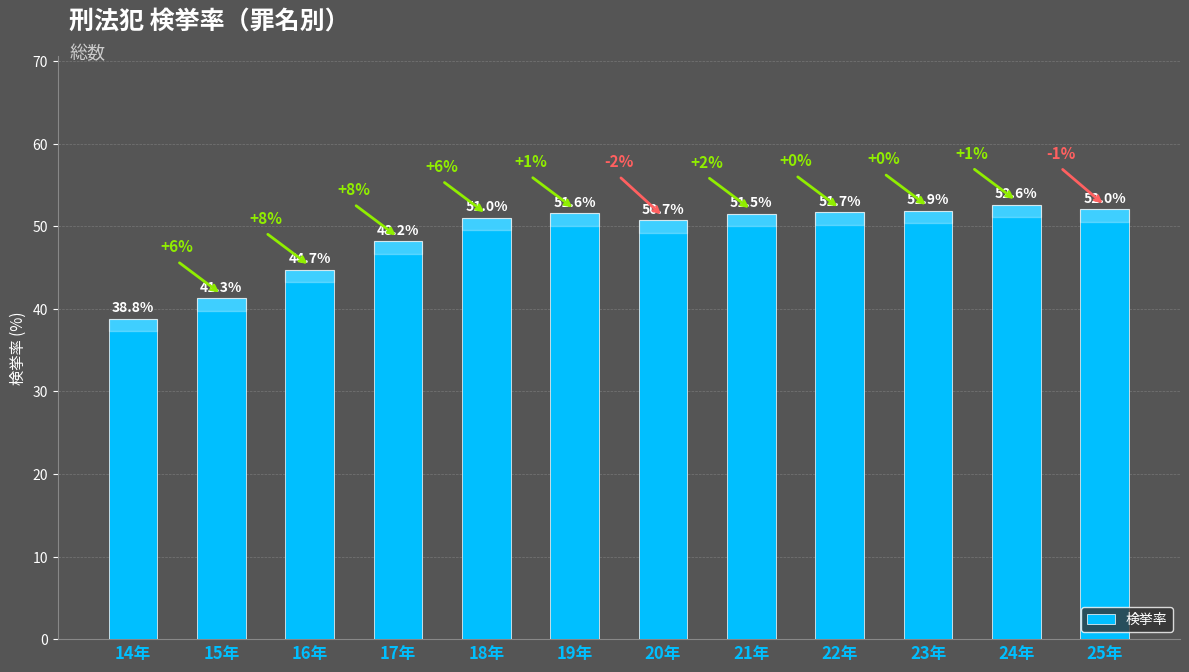

Are the bars horizontal?

No